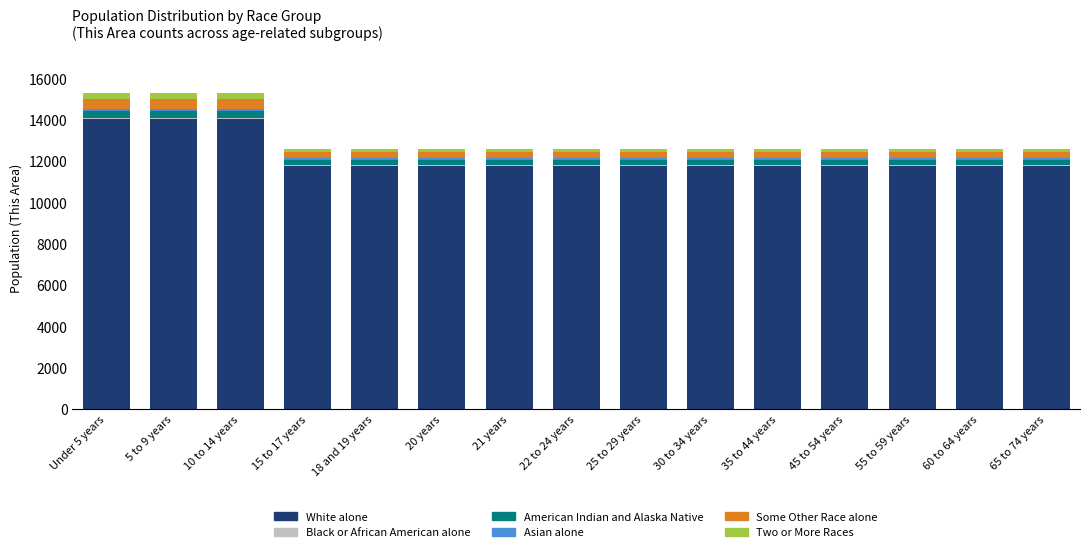

What is the highest value of the White alone series?

14021